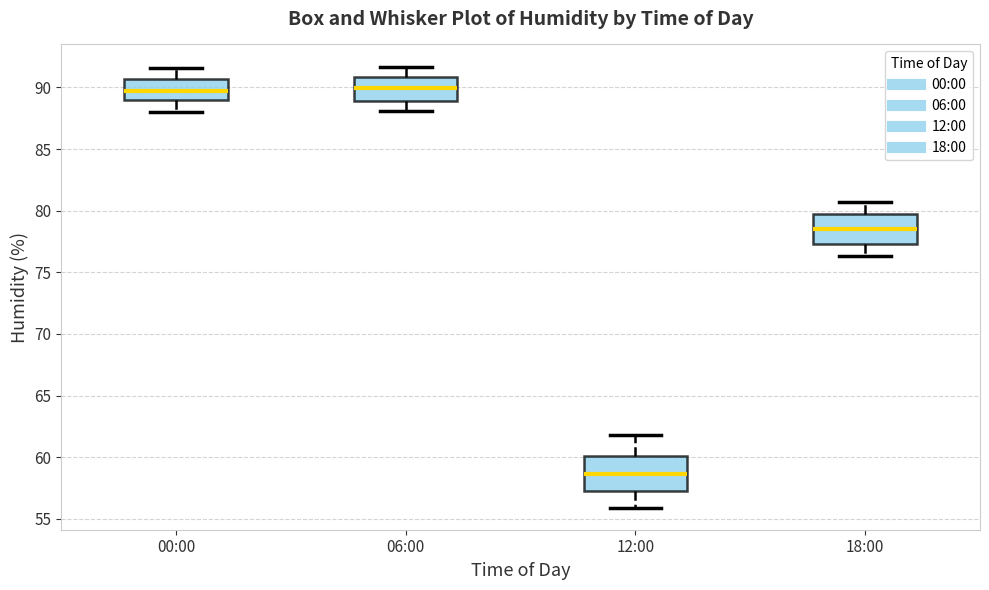

Reading left to right, read every box against the y-axis: the position of its median line, the range the box covers, and the ends of its whiskers. The values are not printed on the chart, so give them approximately, as read against the axis.

00:00: median 90.0, box 89.0 to 90.5, whiskers 88.0 to 91.5
06:00: median 90.0, box 89.0 to 91.0, whiskers 88.0 to 91.5
12:00: median 58.5, box 57.5 to 60.0, whiskers 56.0 to 62.0
18:00: median 78.5, box 77.5 to 79.5, whiskers 76.5 to 80.5